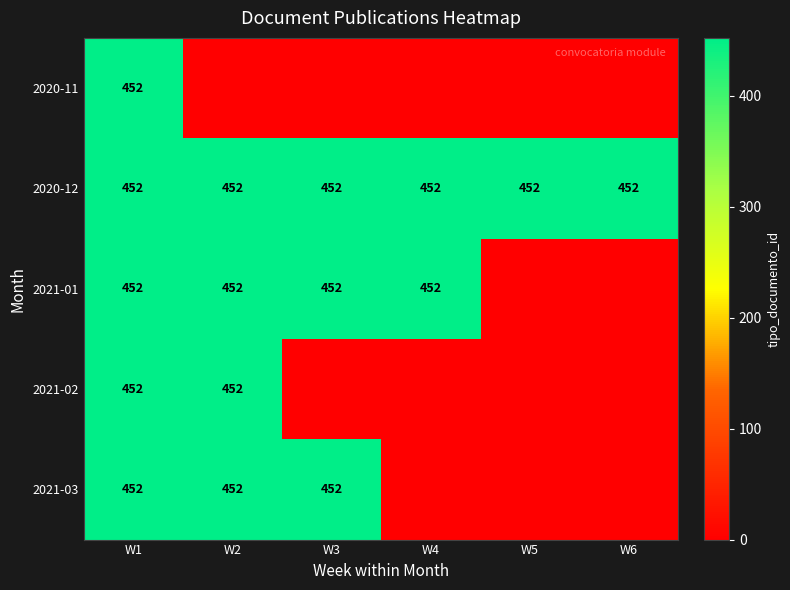

At how many categories does at least one series exceed 369?

6